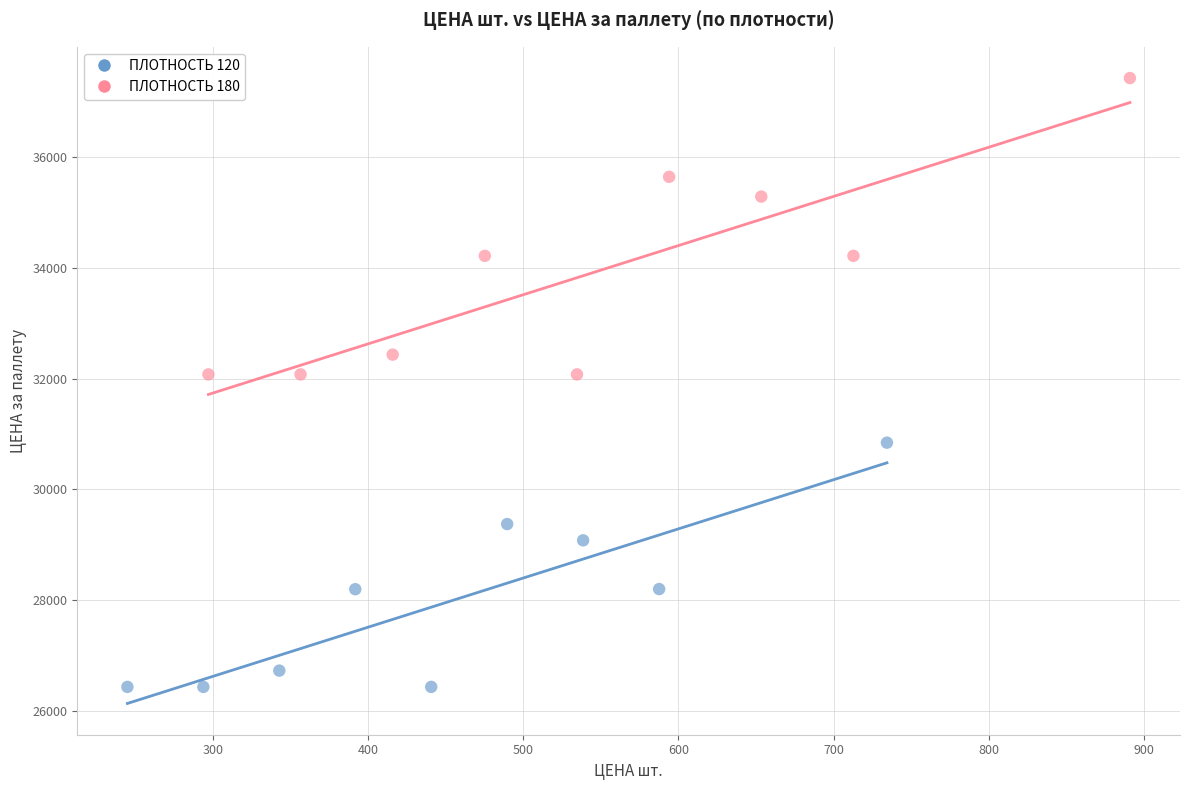

Which series reaches the minimum Y coordinate?

ПЛОТНОСТЬ 120